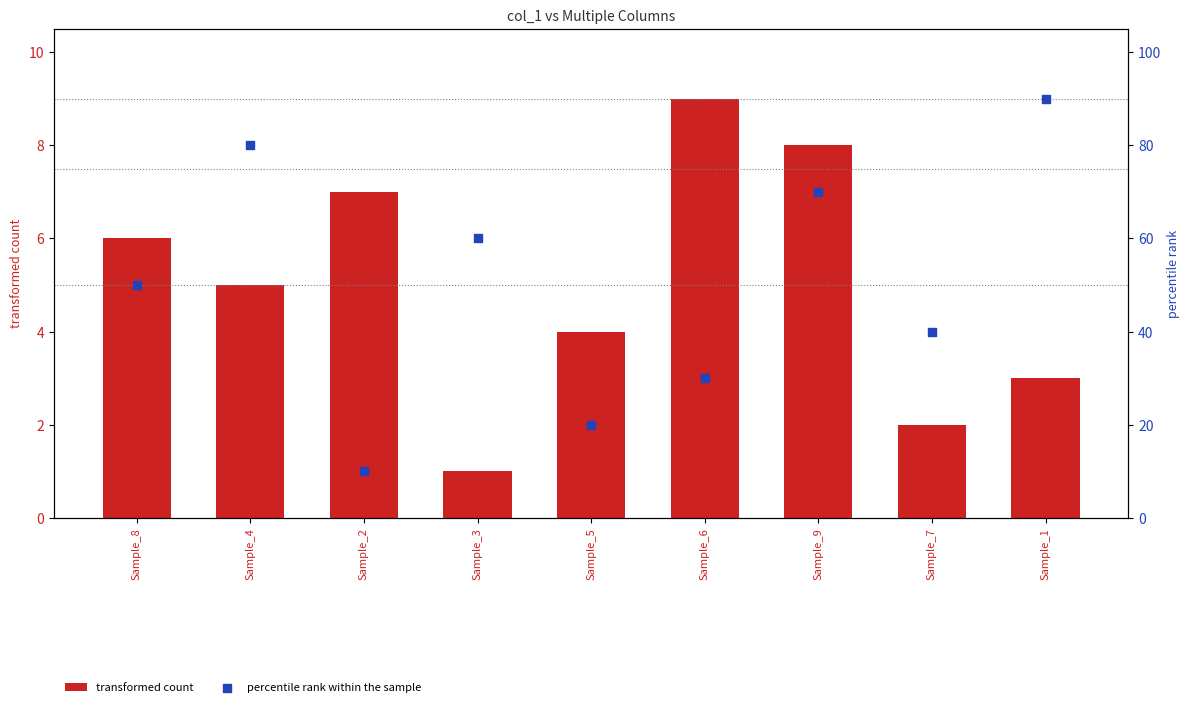

Which series has the largest Y range (max minus min)?

percentile rank within the sample